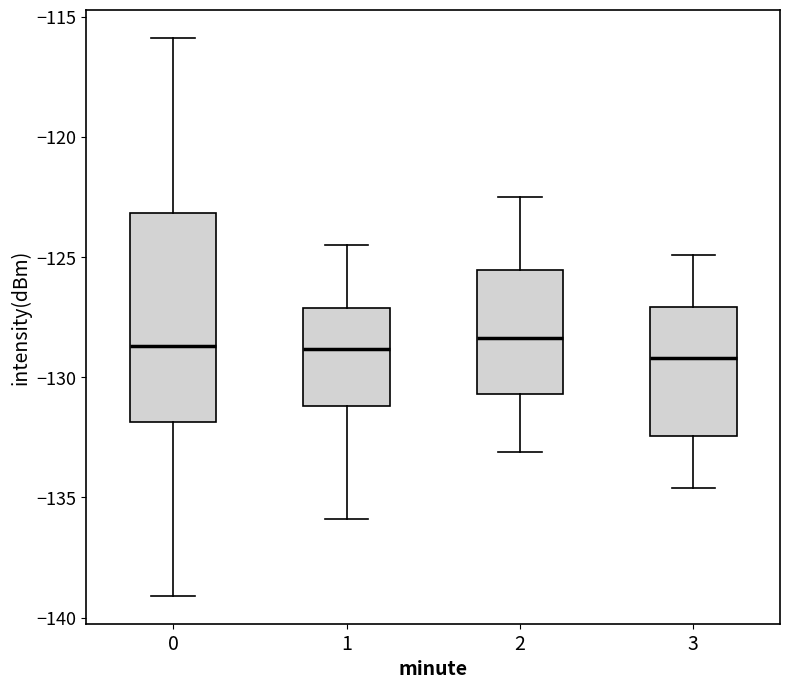

Where does the lower whisker of the box at x = 2 end on the y-axis? The values are not printed on the chart, so give them approximately, as read against the axis.

-133.0